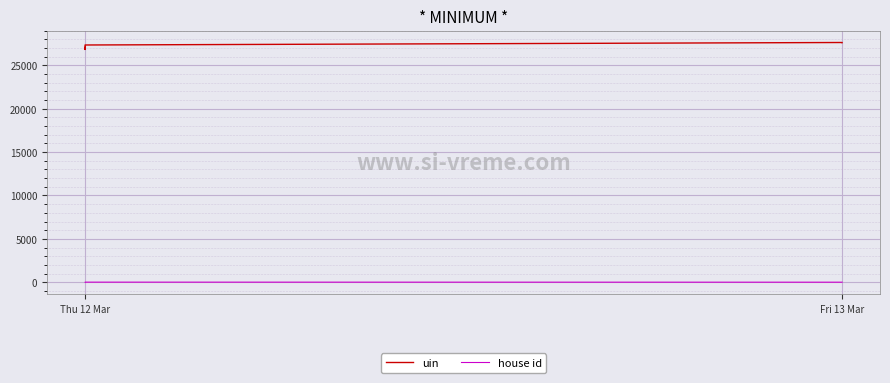

Is the value of house id at Thu 12 Mar greater than the value of uin at Fri 13 Mar?

No